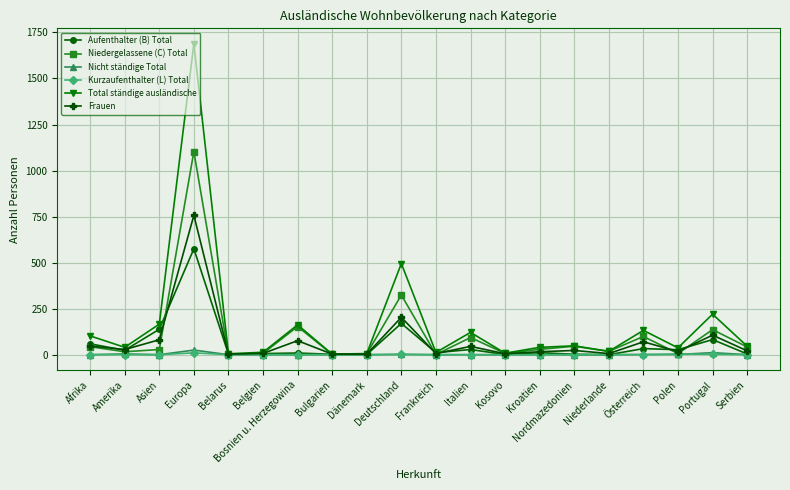

True or false: Aufenthalter (B) Total has more than 1 interior local peaks.

True